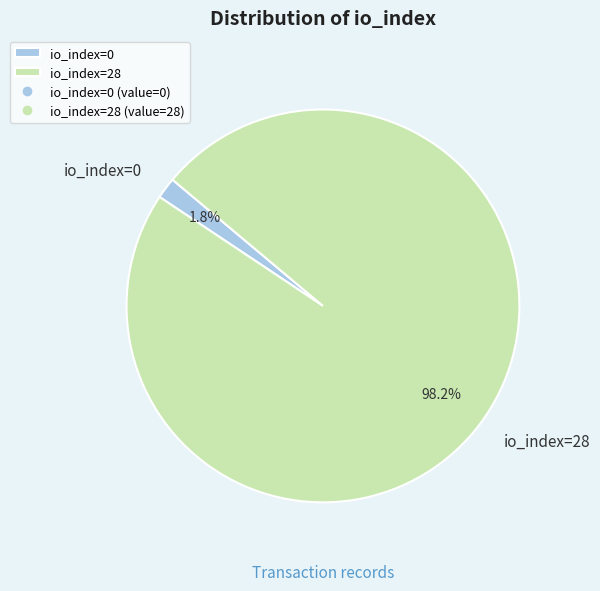

What is the largest slice in the pie chart?

io_index=28